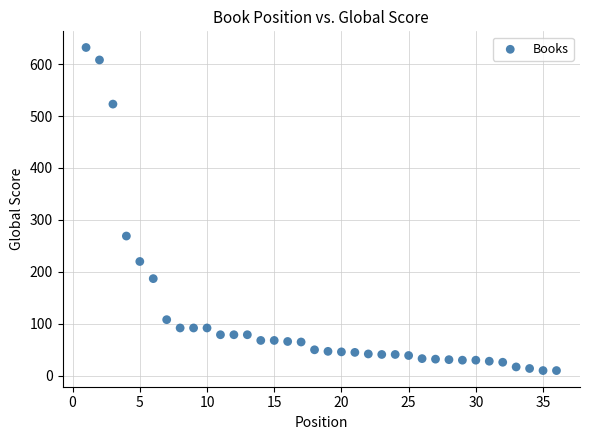

What Y value in the scatter plot is closest to 321?

269